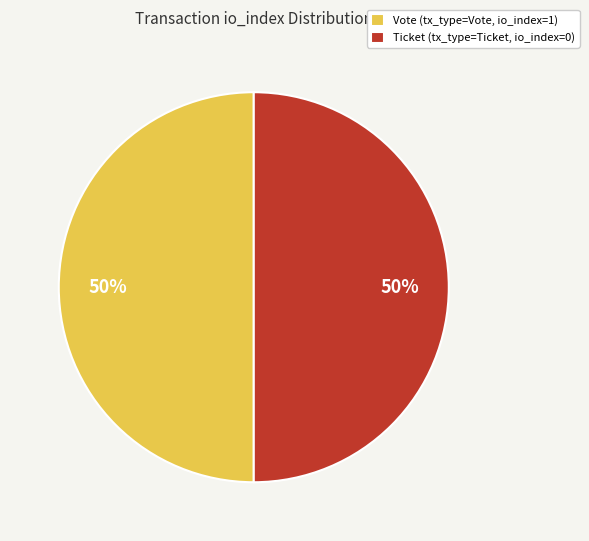

Count the number of slices in the pie.

2